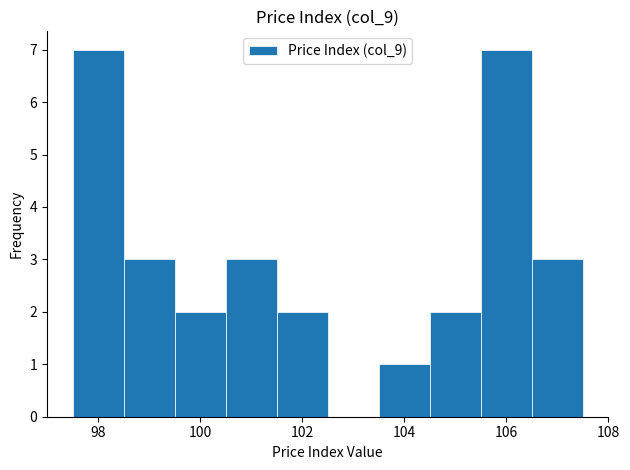

Reading left to right, transcribe this chart: for each bar, give the range it covers on the x-axis and its height. Neither the bar edges nor the heights are printed on the chart, so give them approximately, as read against the axes.

97.5 to 98.5: 7
98.5 to 99.5: 3
99.5 to 100.5: 2
100.5 to 101.5: 3
101.5 to 102.5: 2
102.5 to 103.5: 0
103.5 to 104.5: 1
104.5 to 105.5: 2
105.5 to 106.5: 7
106.5 to 107.5: 3